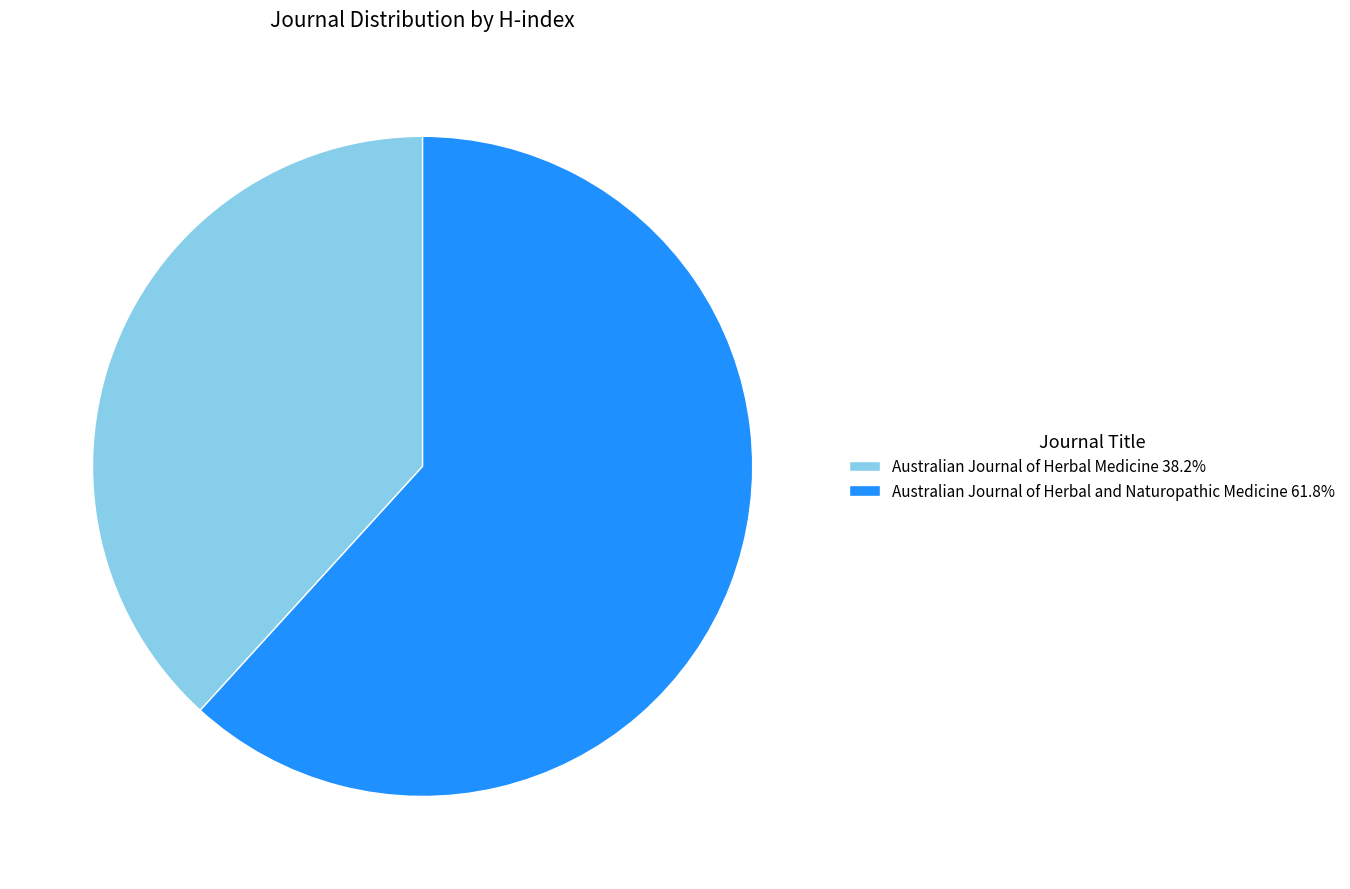

Which slice is the largest?

Australian Journal of Herbal and Naturopathic Medicine